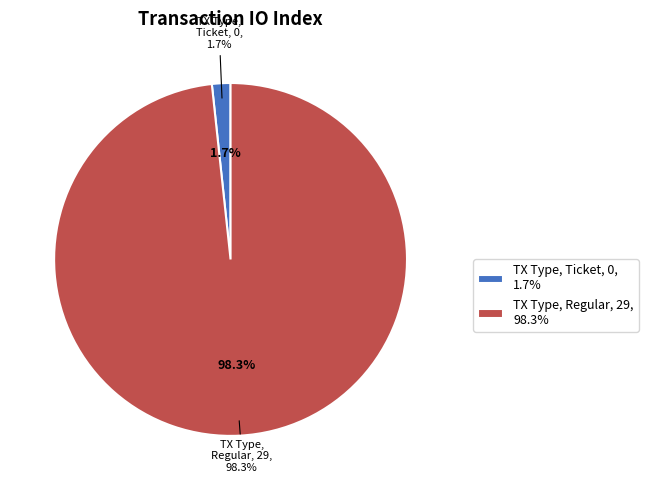

Rank the categories by value from lowest to highest.

Ticket, Regular